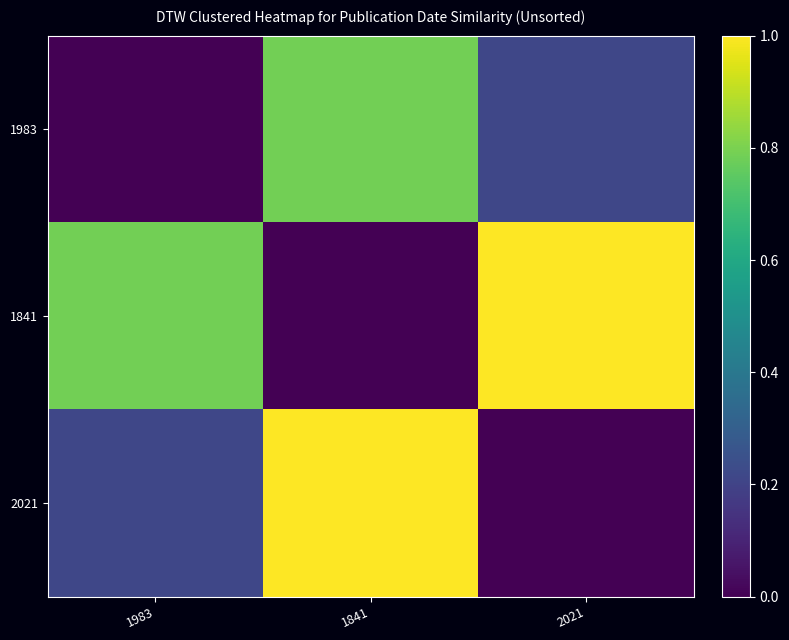

Between 1841 and 1983, which is larger?

1841